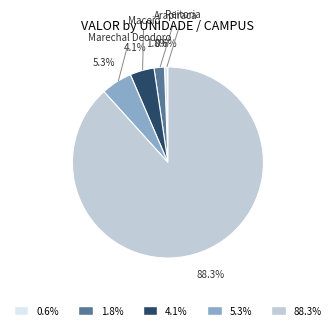

Which category has the biggest portion of the pie?

88.3%